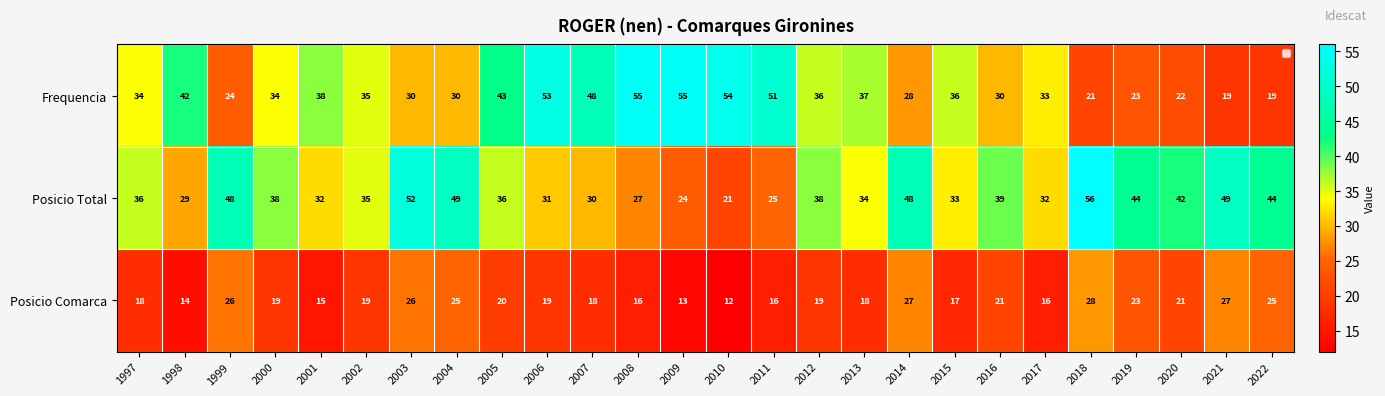

At how many categories does at least one series exceed 29?

26